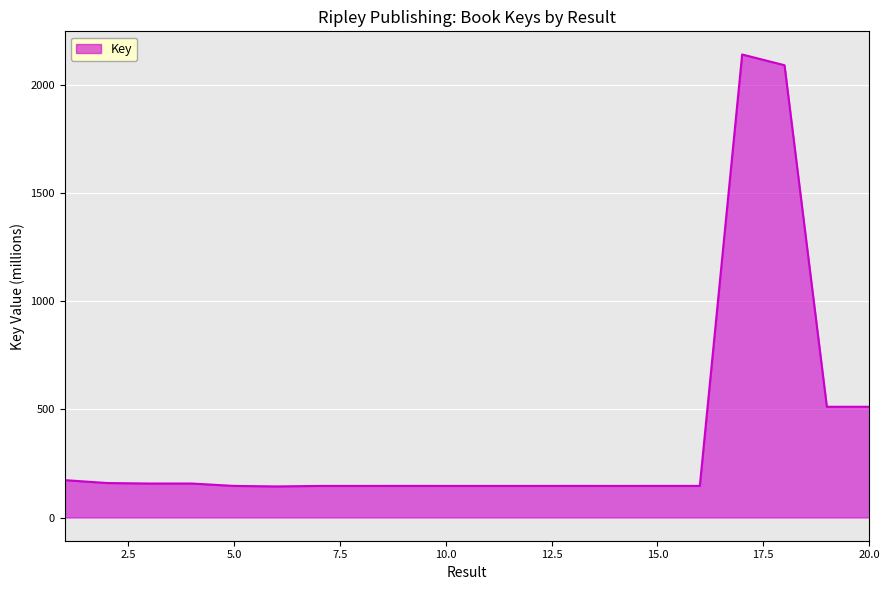

What is the smallest value displayed?

143.9